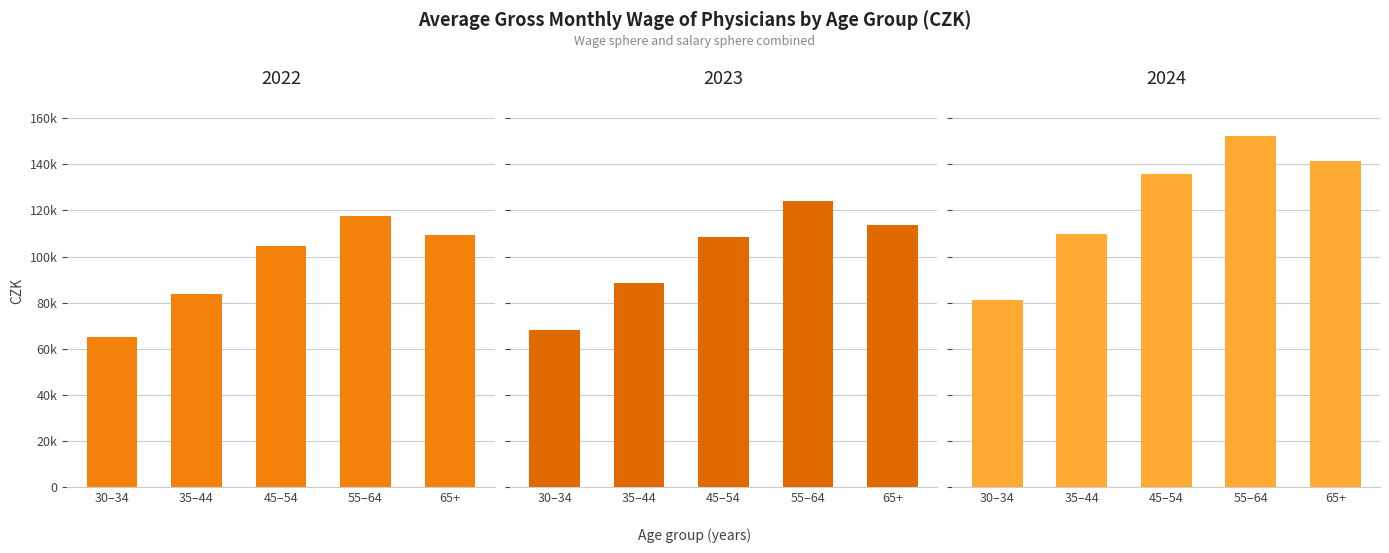

At which category is the sum across all series the highest?

55–64